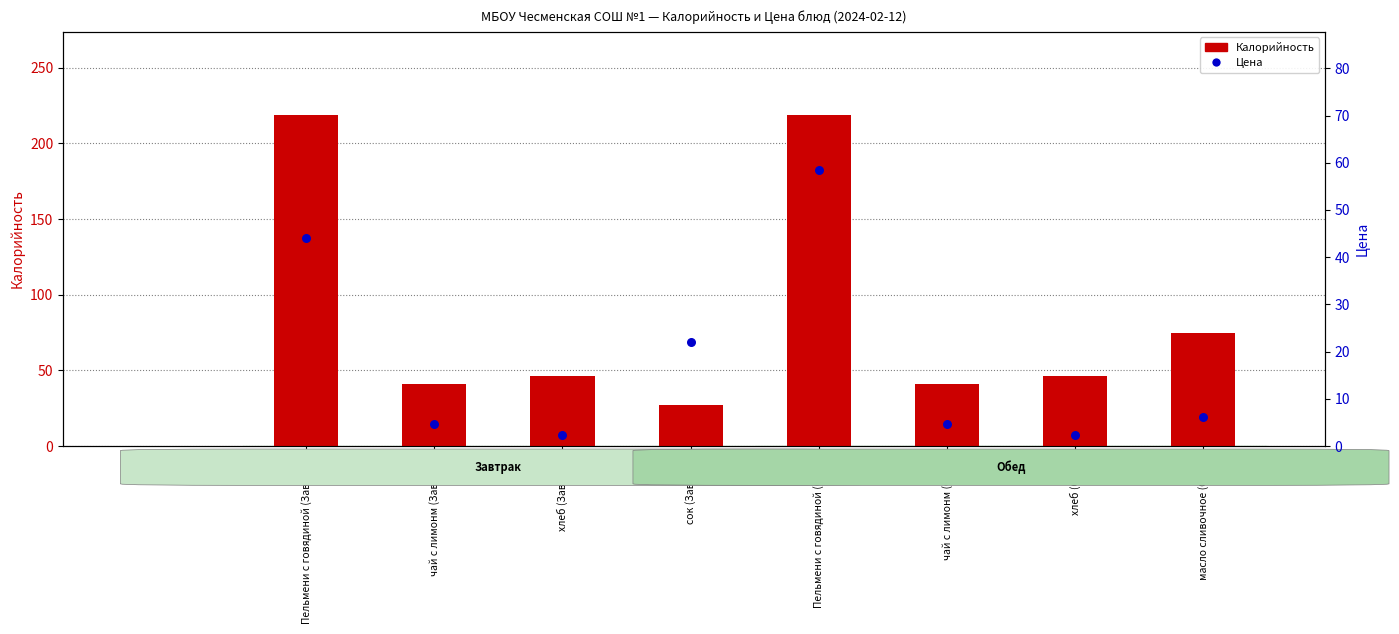

Is the value of Калорийность at масло сливочное (Обед) greater than the value of Цена at чай с лимонм (Завтрак)?

Yes